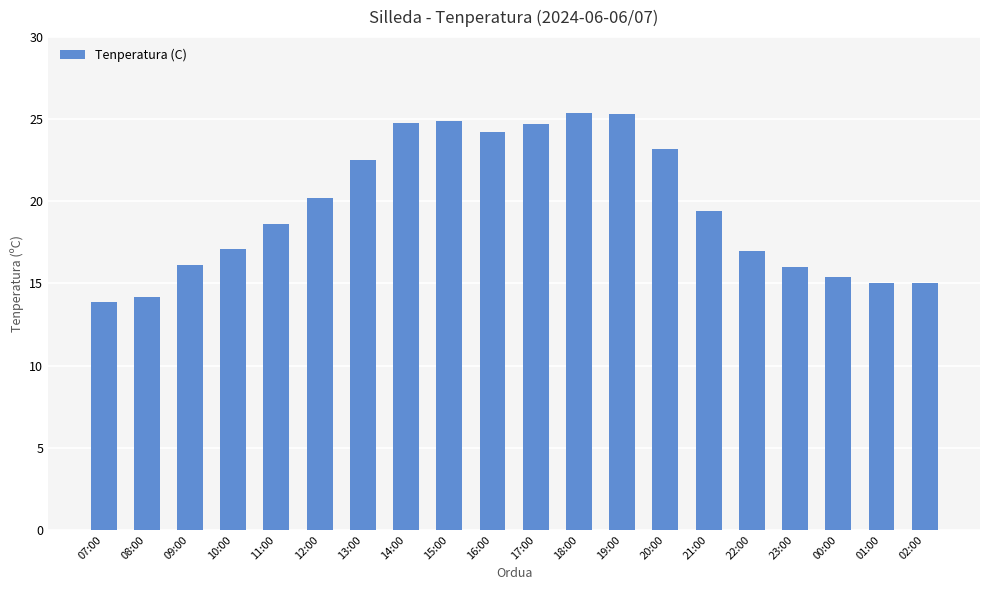

Read the value at 18:00.

25.4